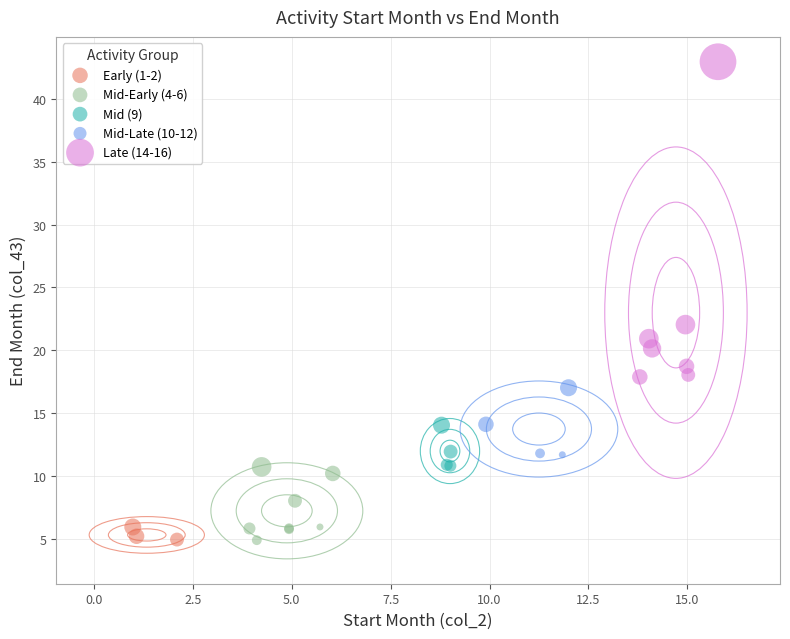

Which series contains the highest Y value?

Late (14-16)